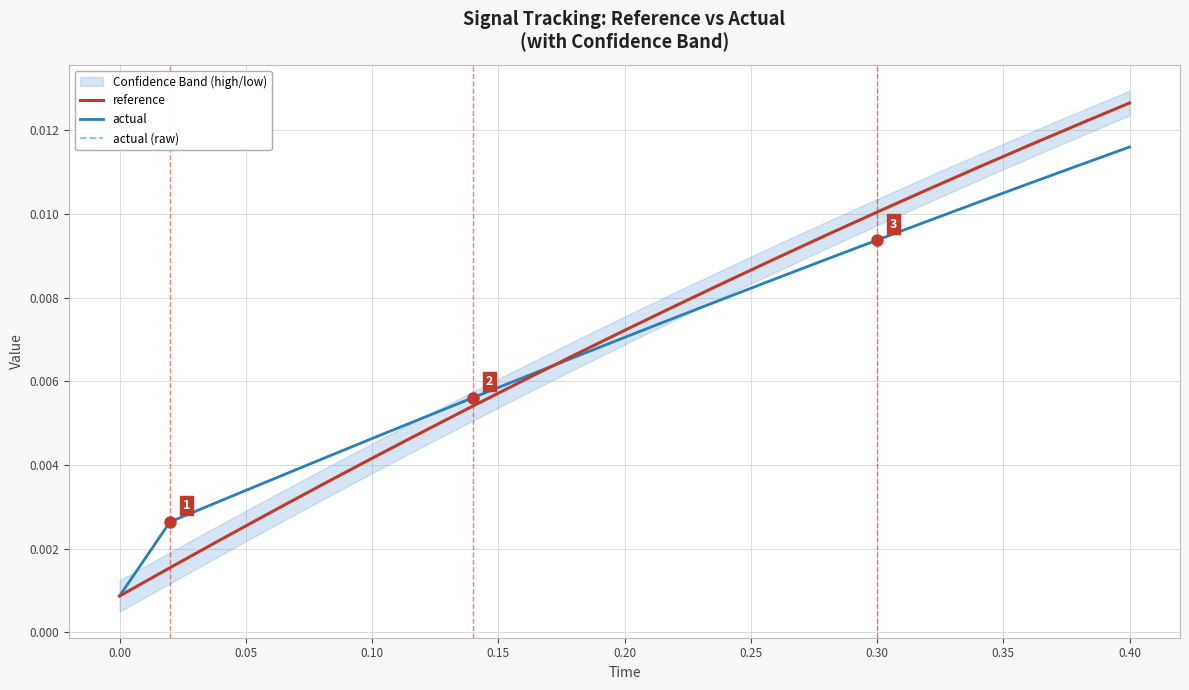

True or false: reference has more than 1 interior local peaks.

False